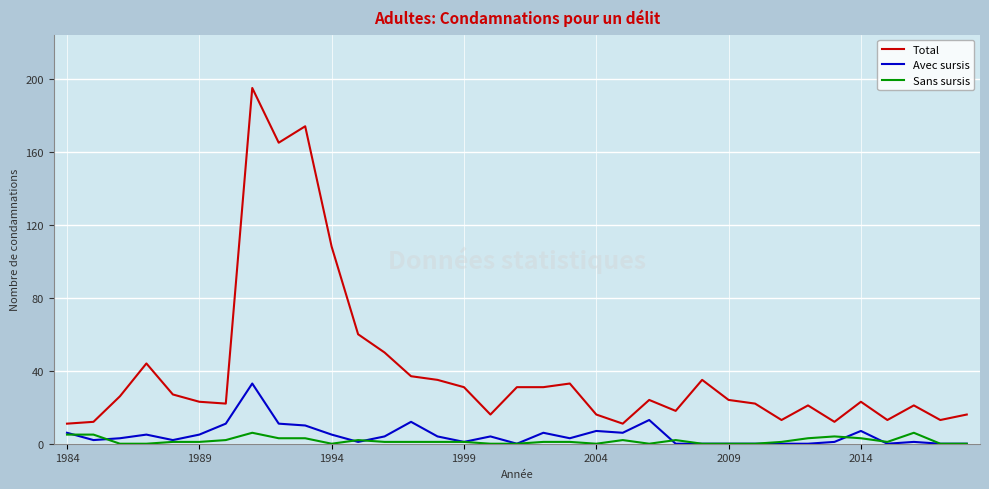

Which series has the largest total across all categories?

Total